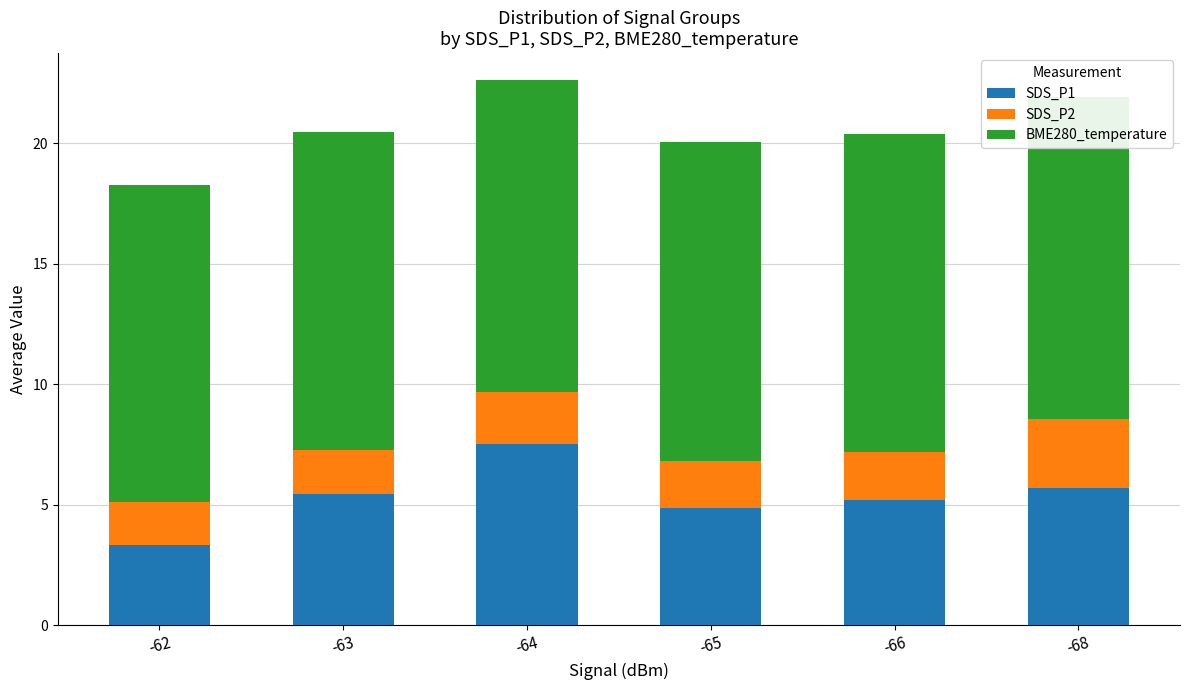

At which category is the sum across all series the highest?

-64